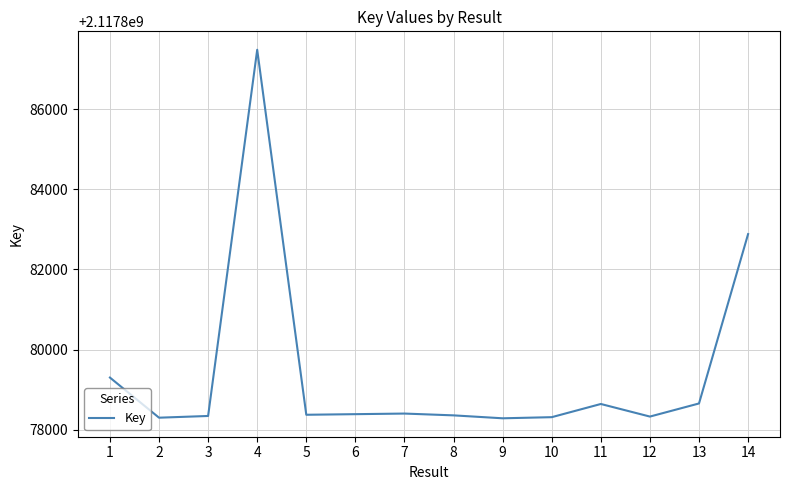

What is the maximum value shown in the chart?

2117887480